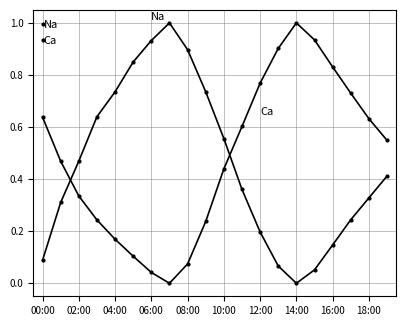

What is the sum of all Ca values?

9.7